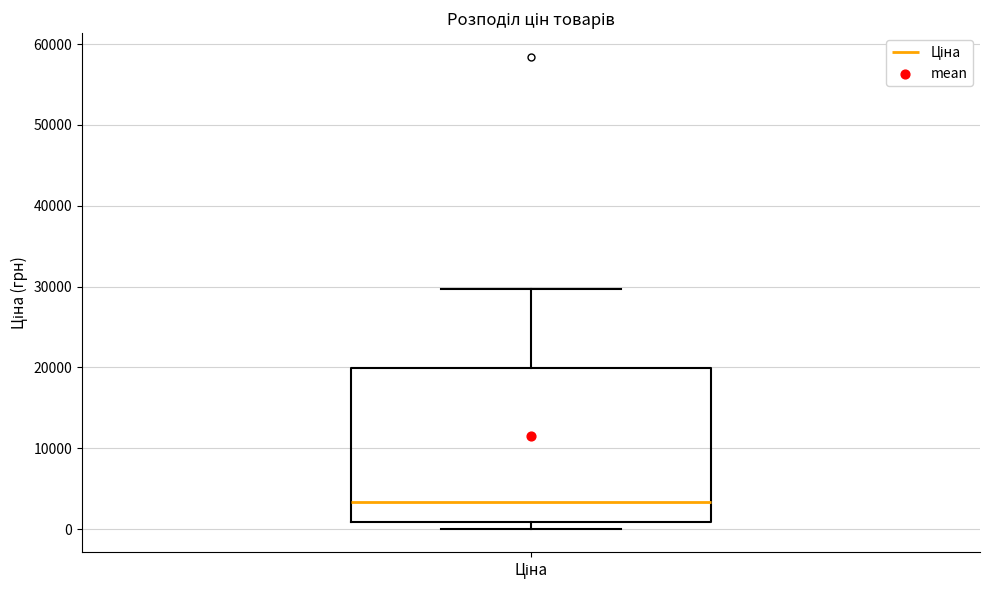

Read this box plot against the y-axis: the position of the median line, the range covered by the box, and the ends of both whiskers. The values are not printed on the chart, so give them approximately, as read against the axis.

median 3000, box 1000 to 20000, whiskers 0 to 30000